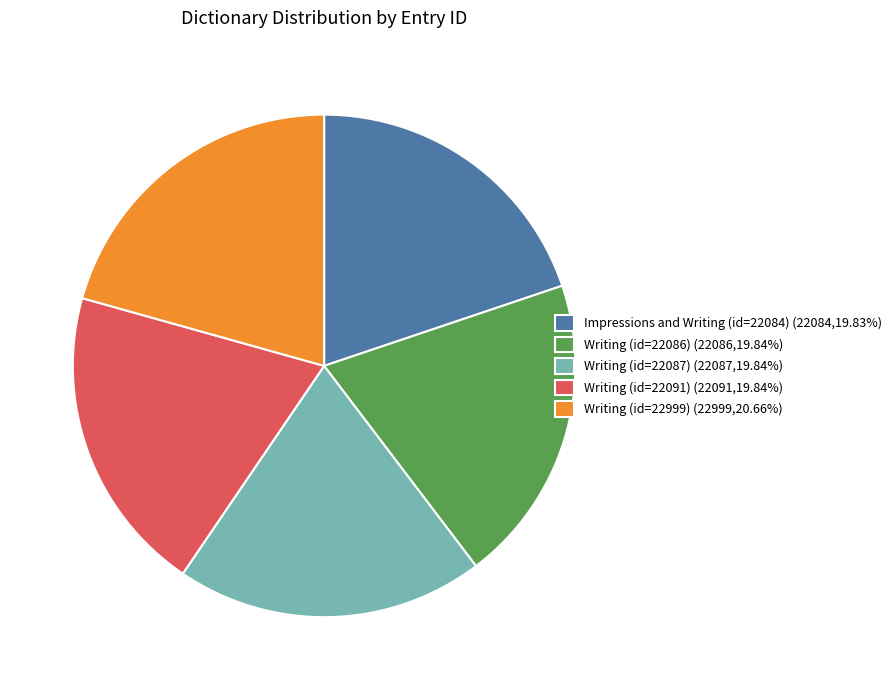

Is the sum of Writing (id=22087) (22087,19.84%) and Writing (id=22999) (22999,20.66%) greater than half?

No